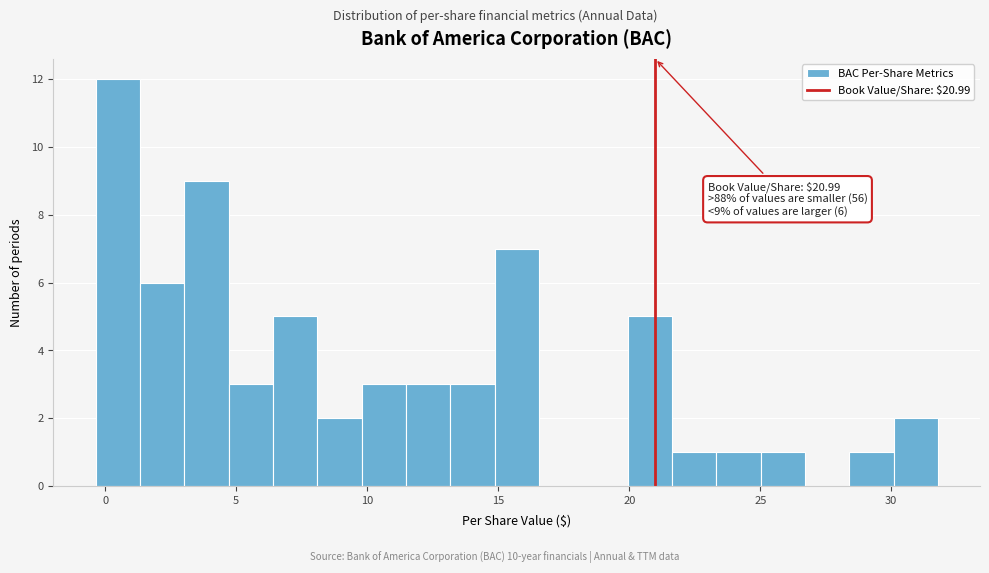

Read against the x-axis, roughly where is the centre of the tallest bar?

0.5